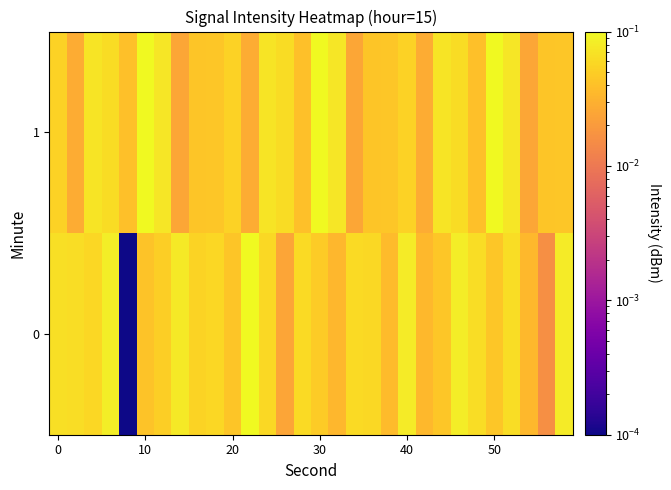

Rank the series by their average value, from highest to lowest.

1, 0